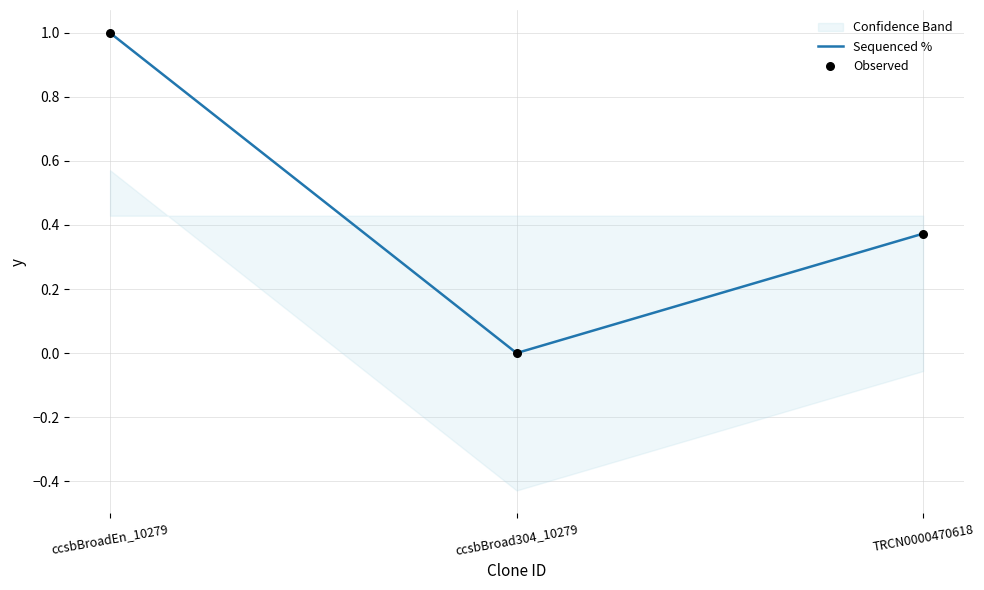

Is the value of Sequenced % at TRCN0000470618 greater than the value of Observed at TRCN0000470618?

No